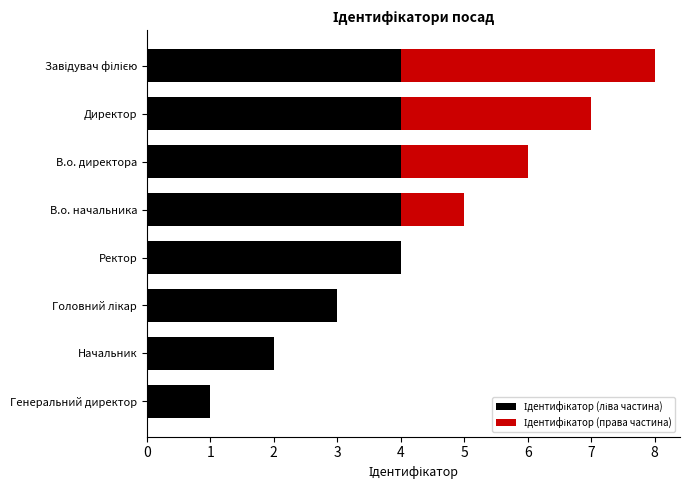

Rank the series by their average value, from highest to lowest.

Ідентифікатор (ліва частина), Ідентифікатор (права частина)